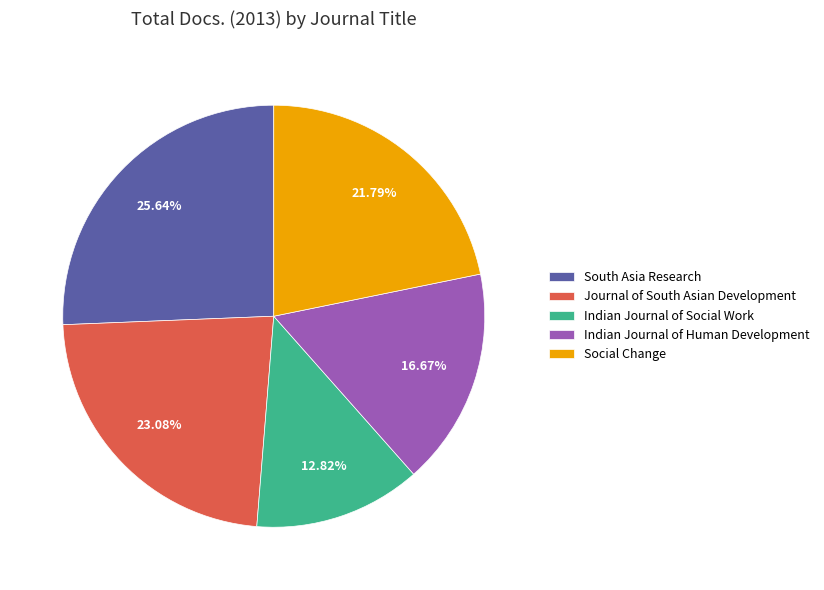

Which category has the smallest portion of the pie?

Indian Journal of Social Work